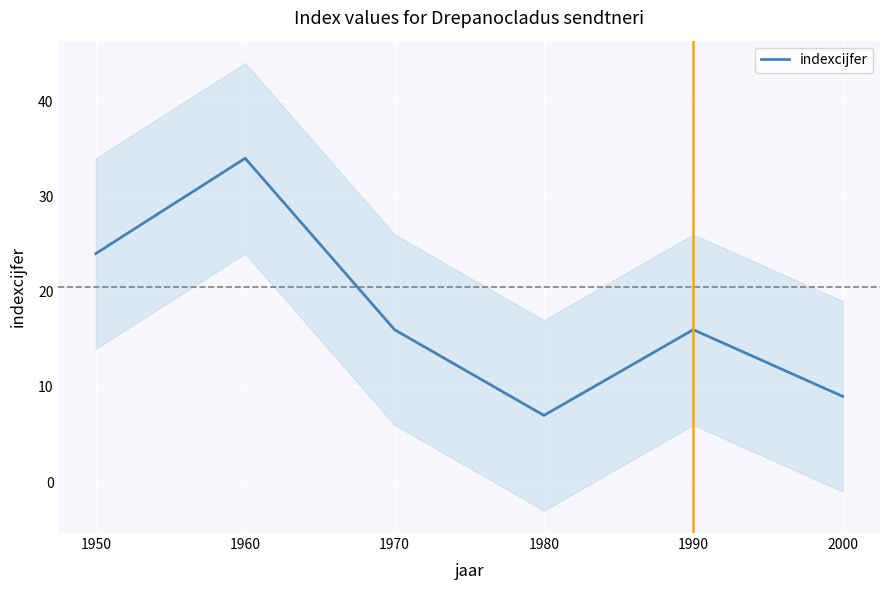

What is the sum of all values?

106